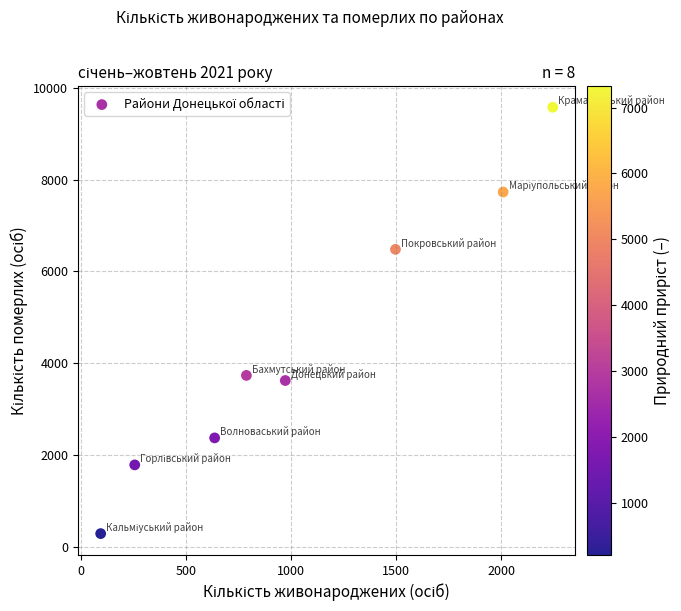

What Y value in the scatter plot is closest to 4935?

3739